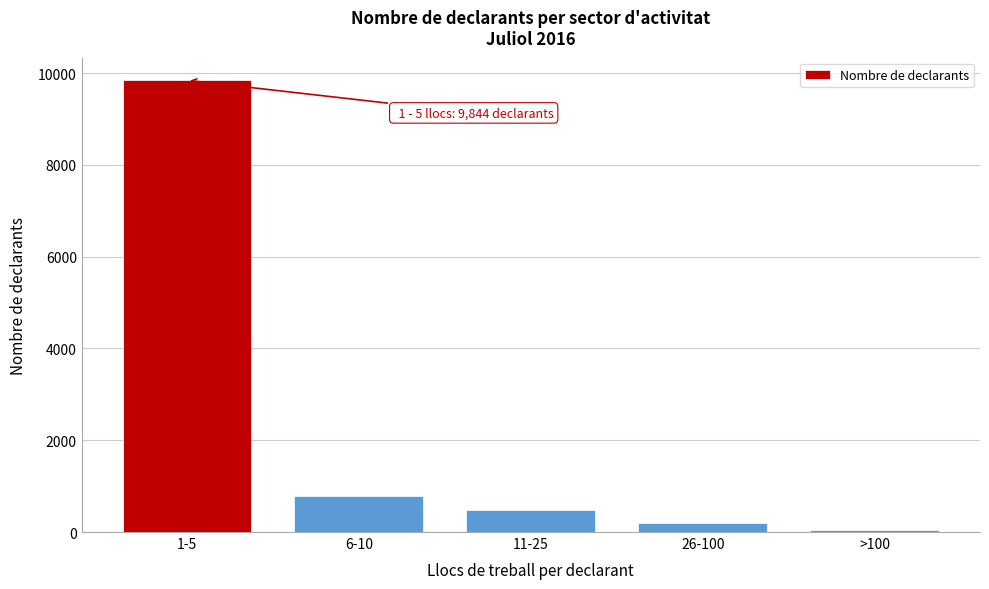

Reading left to right, list all the values displayed in this chart.

9844	784	475	207	49